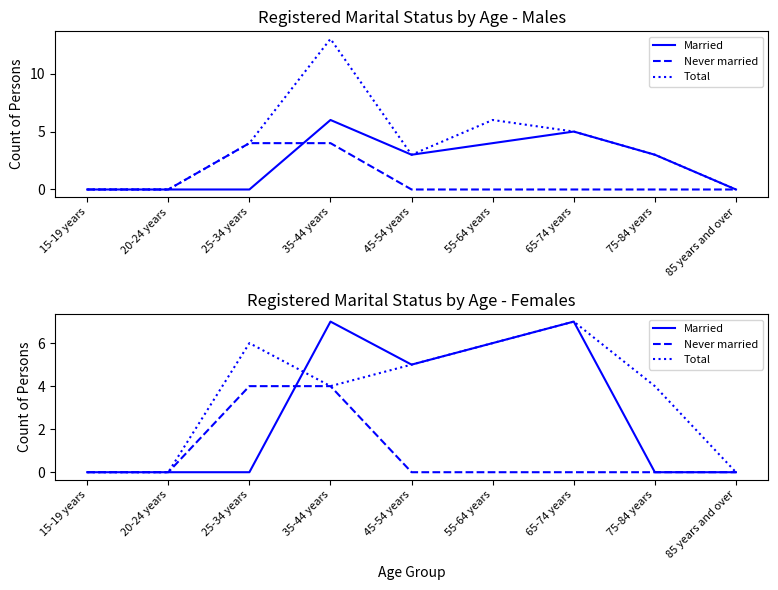

Where is Married nearest to the value 3?

45-54 years